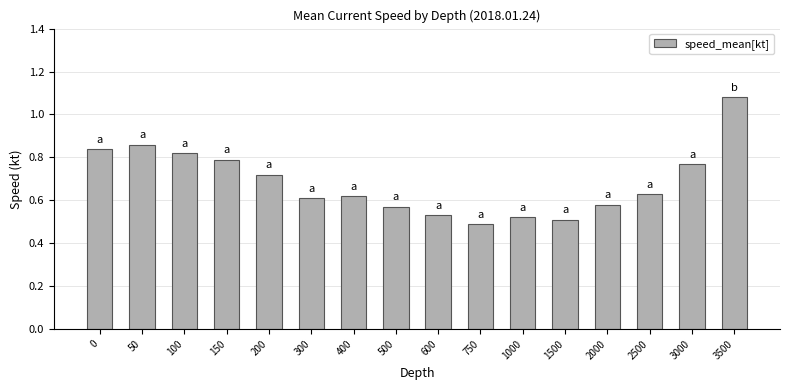

What is the change in value from 1000 to 2000?

+0.1